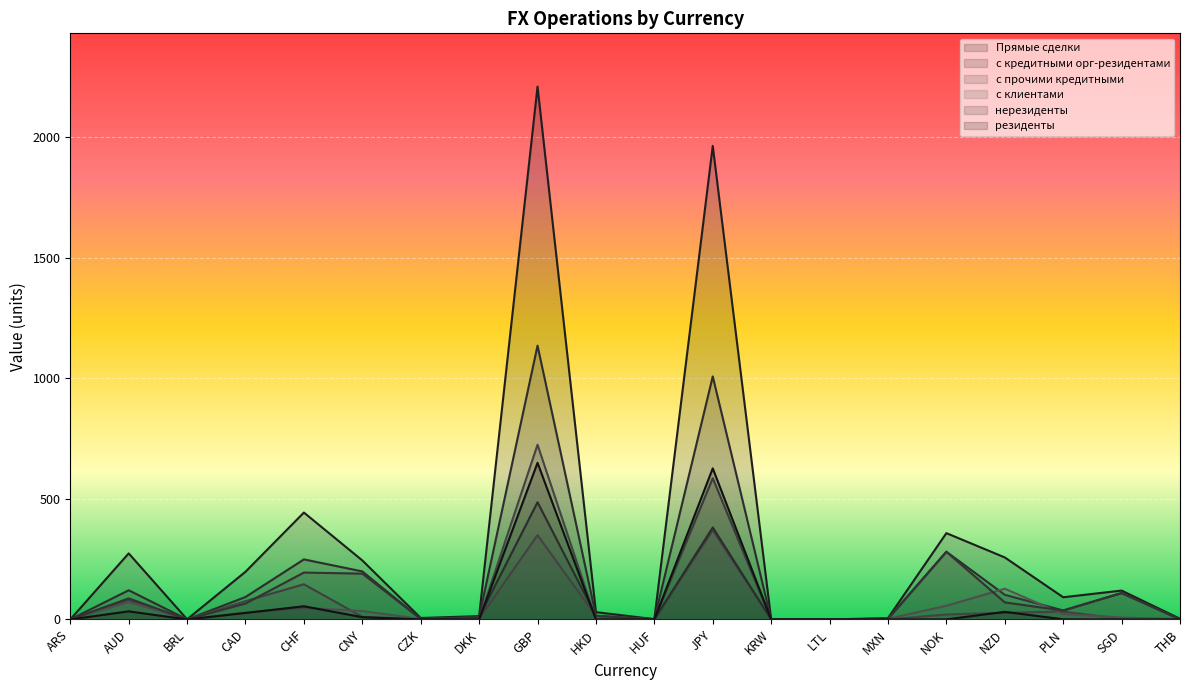

What is the sum of all Прямые сделки values?

6218.2